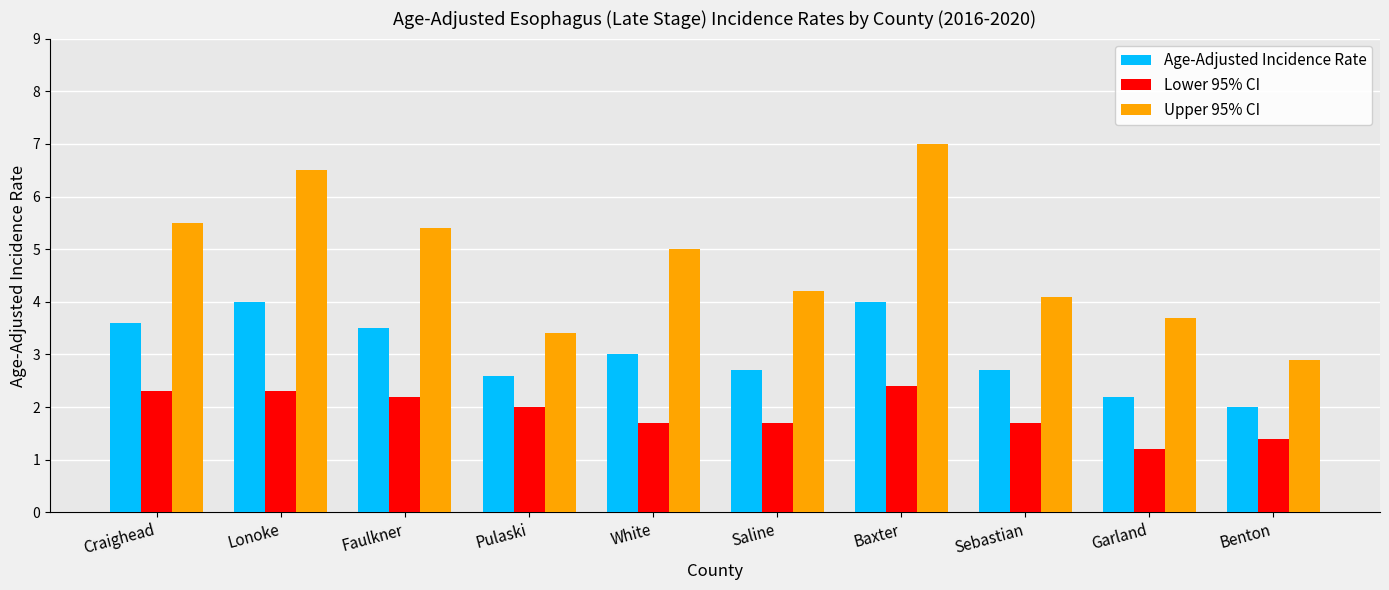

What value does the Upper 95% CI series have at Craighead?

5.5